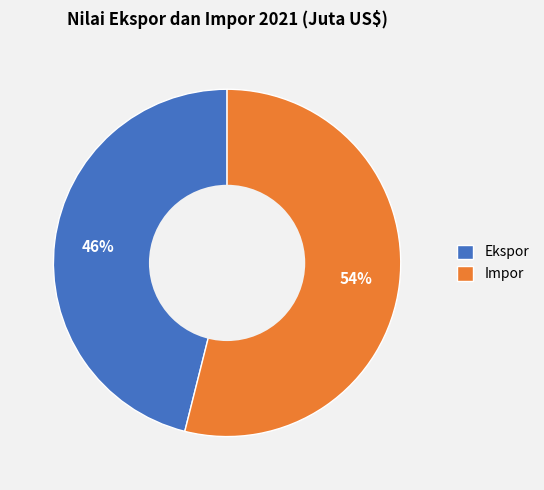

Is the sum of Ekspor and Impor greater than half?

Yes